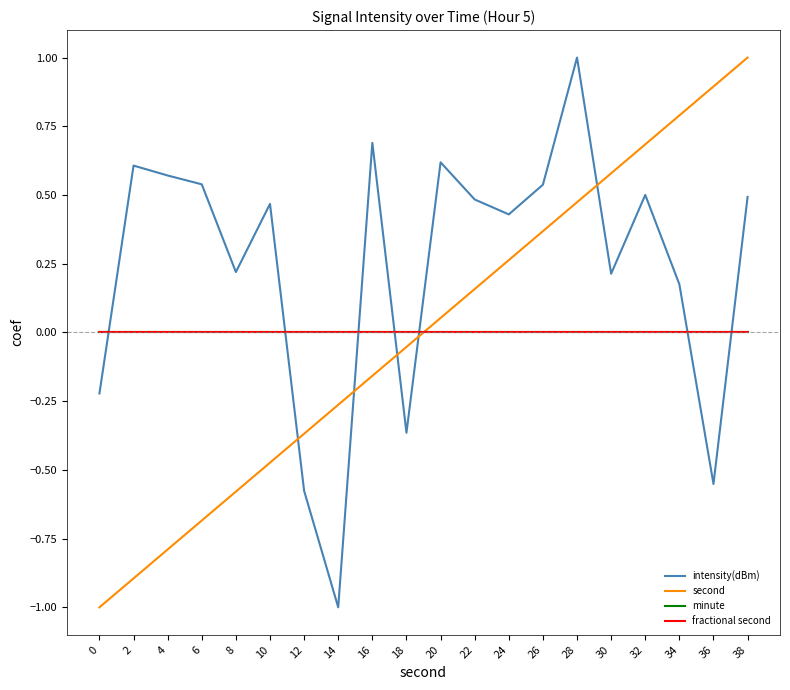

Is this an area chart (filled region under the line)?

No